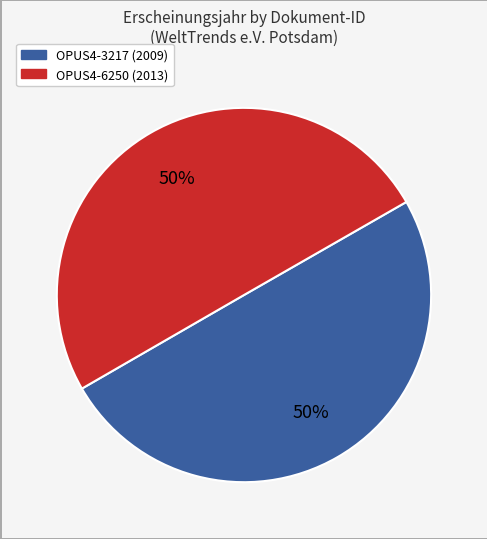

Is it true that OPUS4-6250 is 50% of the pie?

True